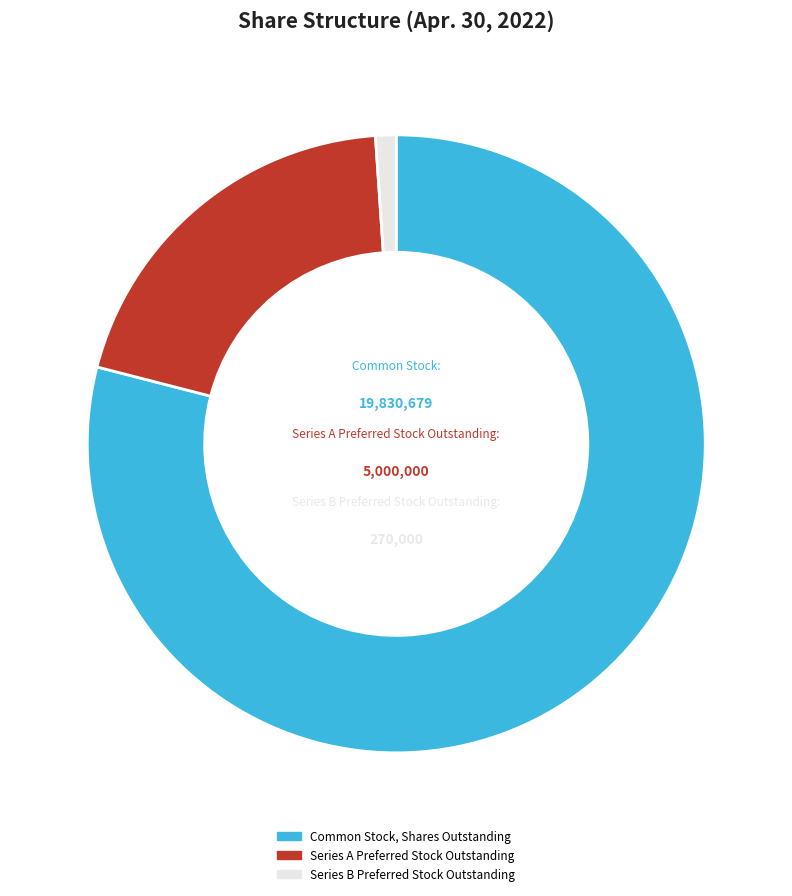

Between Series B Preferred Stock Outstanding and Series A Preferred Stock Outstanding, which is larger?

Series A Preferred Stock Outstanding